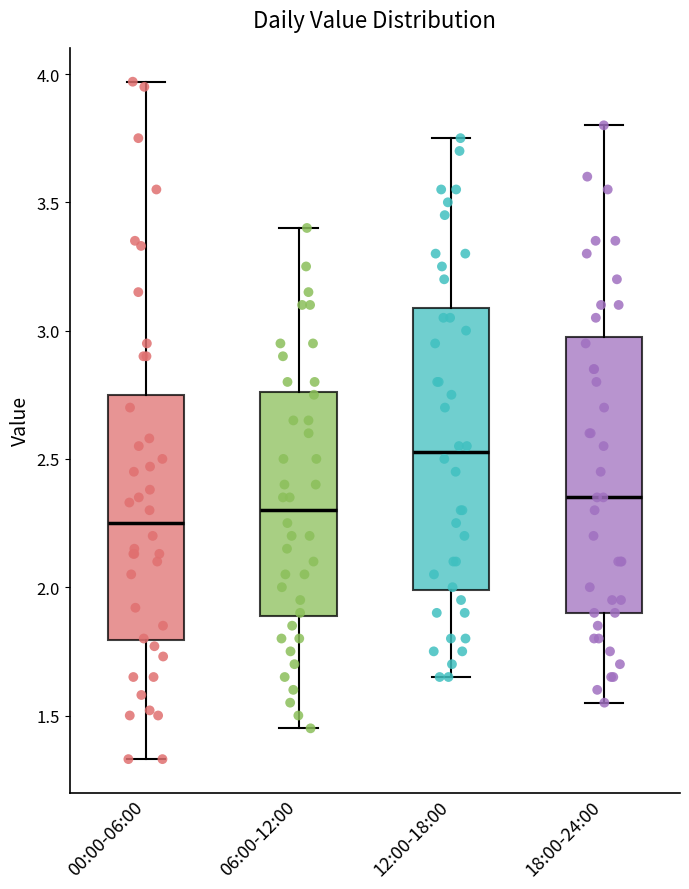

Where is the upper edge of the box for 18:00-24:00 on the y-axis? The values are not printed on the chart, so give them approximately, as read against the axis.

3.00